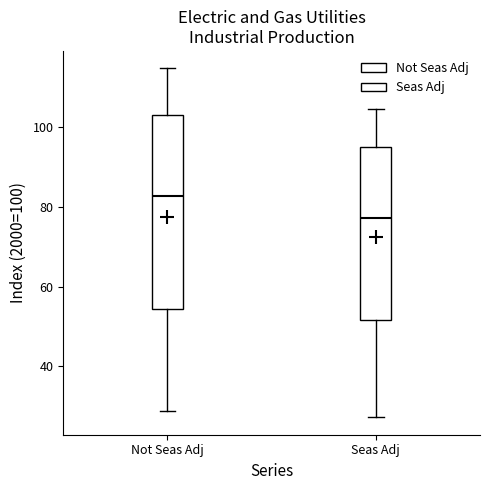

Reading left to right, transcribe this box plot: for each box, give where its median line is, the range the box spans, and where its two whiskers end, as read against the y-axis. The values are not printed on the chart, so give them approximately, as read against the axis.

Not Seas Adj: median 82, box 54 to 104, whiskers 28 to 114
Seas Adj: median 78, box 52 to 96, whiskers 28 to 104